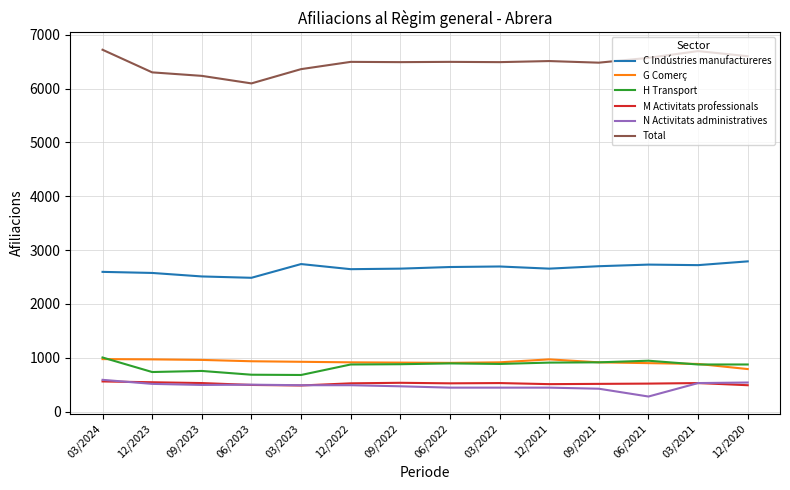

What value does the Total series have at 12/2023, to the nearest 50?

6300